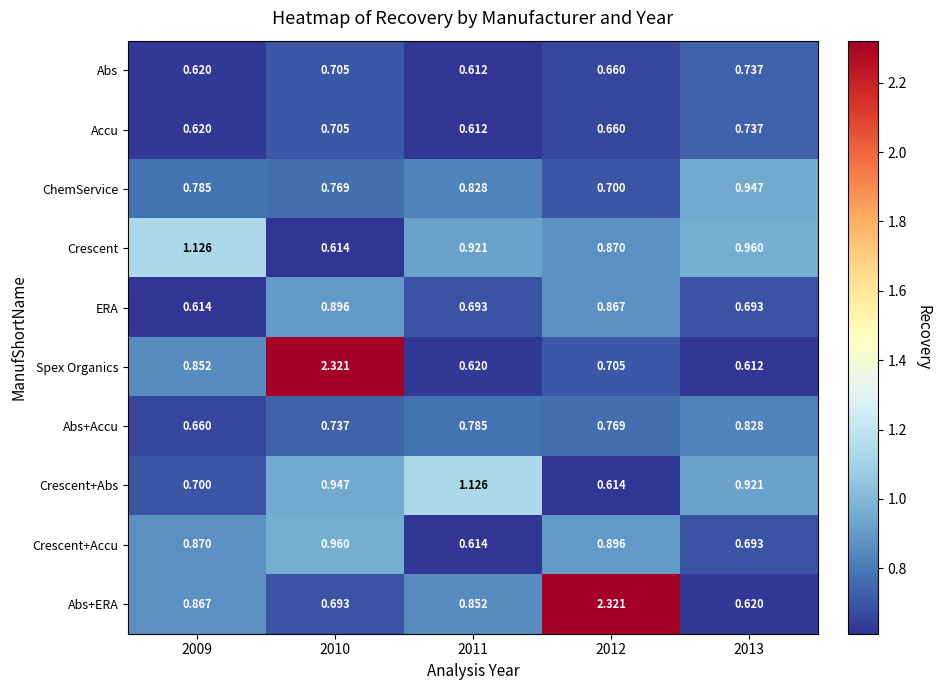

At how many categories does at least one series exceed 1?

4